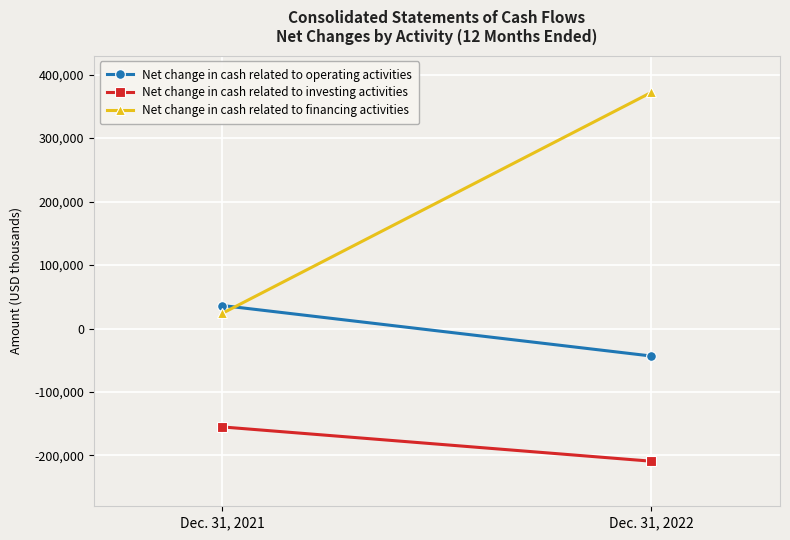

List the labels in order of Net change in cash related to financing activities value, smallest first.

Dec. 31, 2021, Dec. 31, 2022